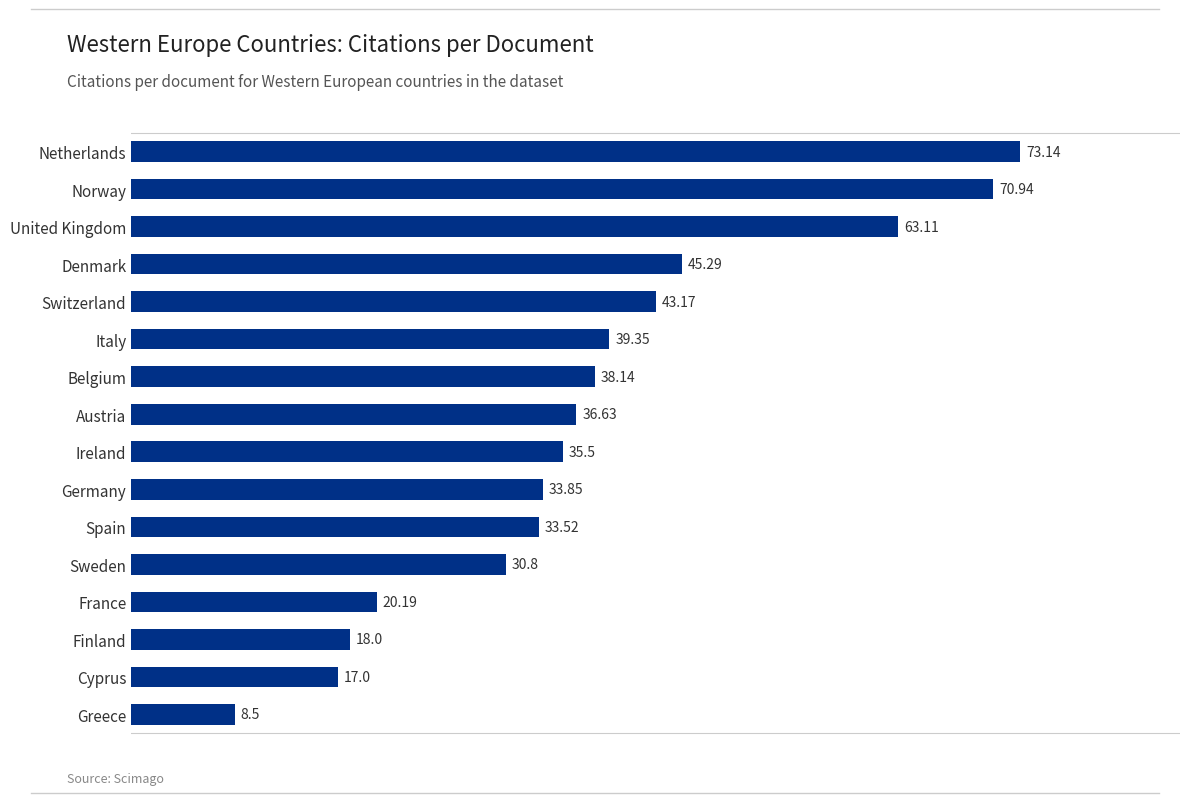

What is the average value?

37.9